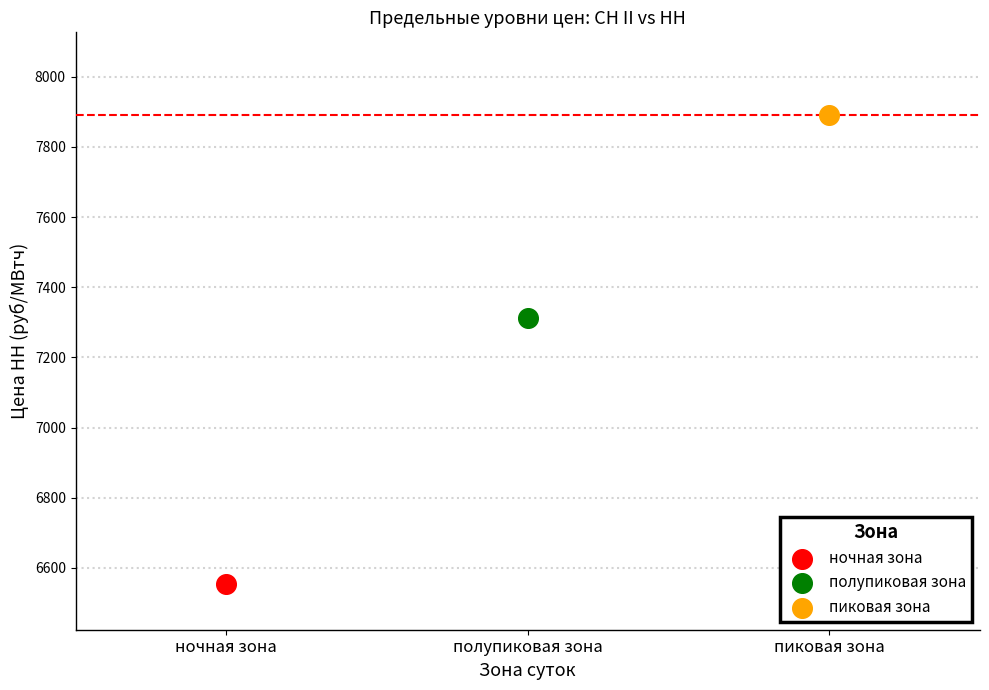

What are all the series names shown in the legend?

ночная зона, полупиковая зона, пиковая зона